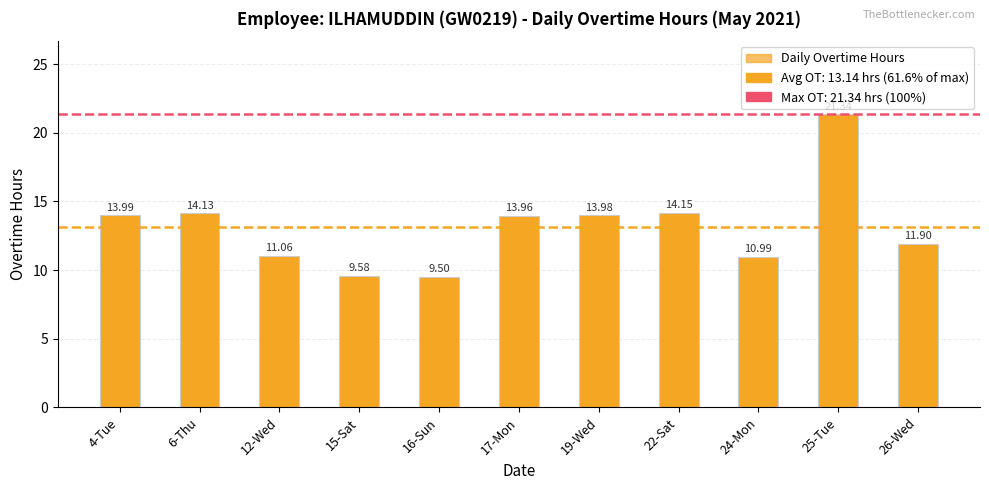

Reading left to right, list all the values displayed in this chart.

14.0	14.1	11.1	9.6	9.5	14.0	14.0	14.2	11.0	21.3	11.9